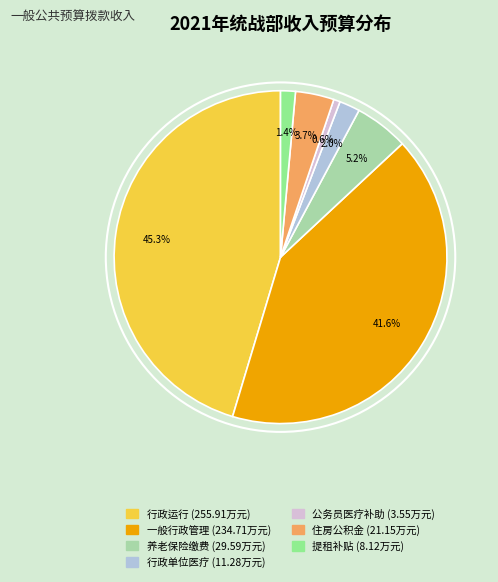

How many slices are in this pie chart?

7